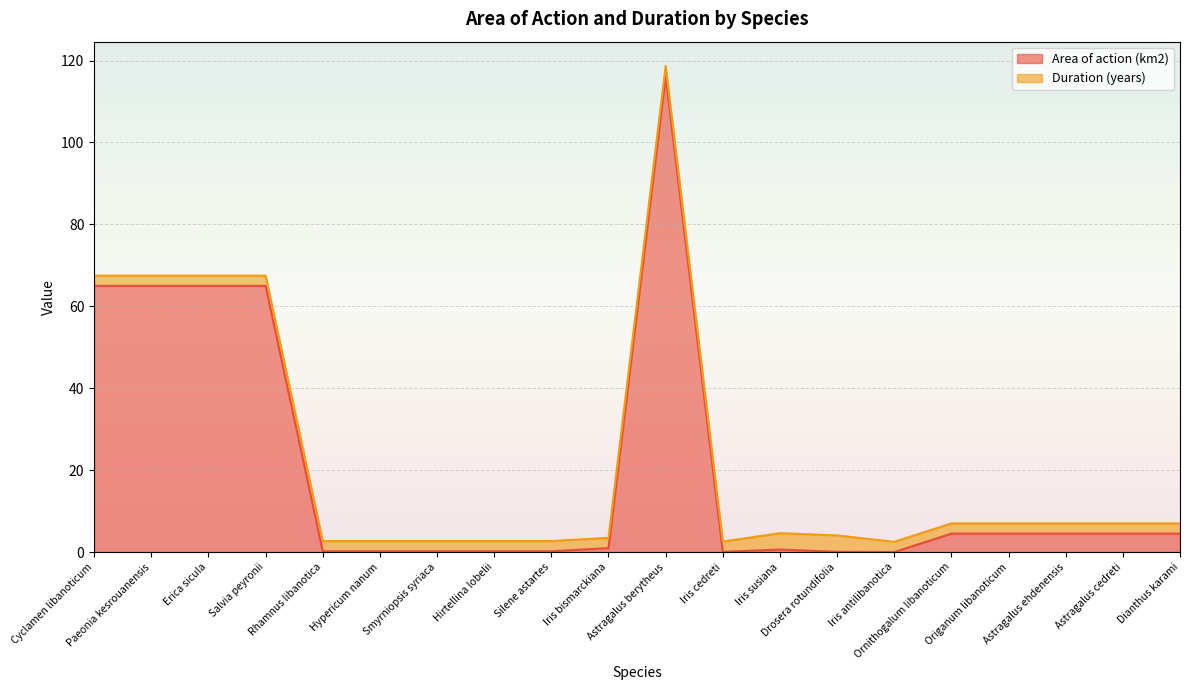

Reading right to left, what are all the values shown in this chart?

4.5	4.5	4.5	4.5	4.5	0.0	0.1	0.6	0.1	116.2	1.0	0.2	0.2	0.2	0.2	0.2	65.0	65.0	65.0	65.0